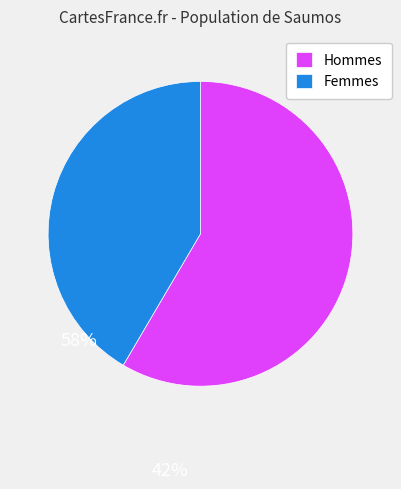

What is the ratio of the value at Femmes to the value at Hommes?

0.7